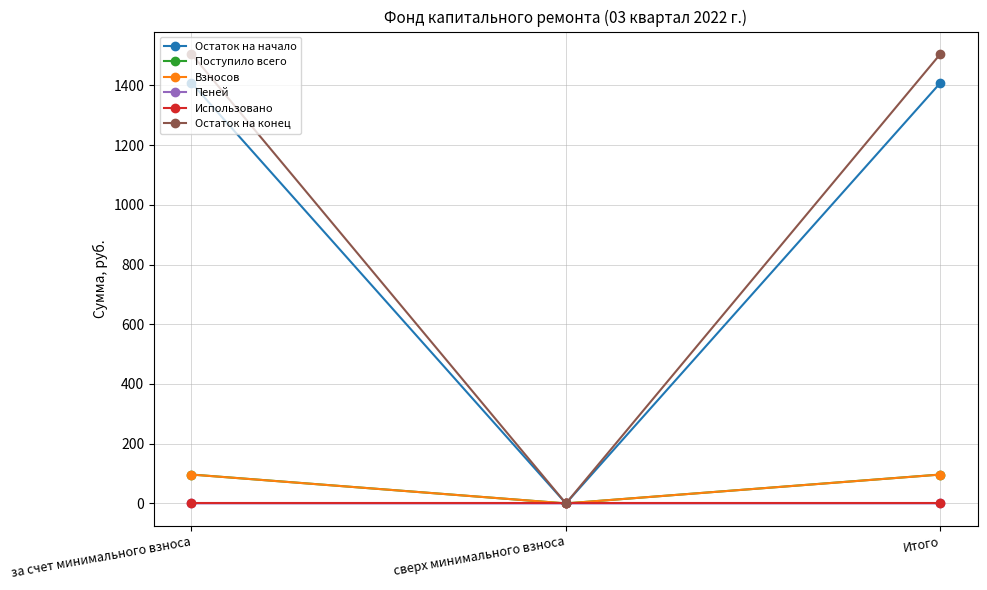

The Остаток на начало series shows 862.3 at сверх минимального взноса. True or false?

False